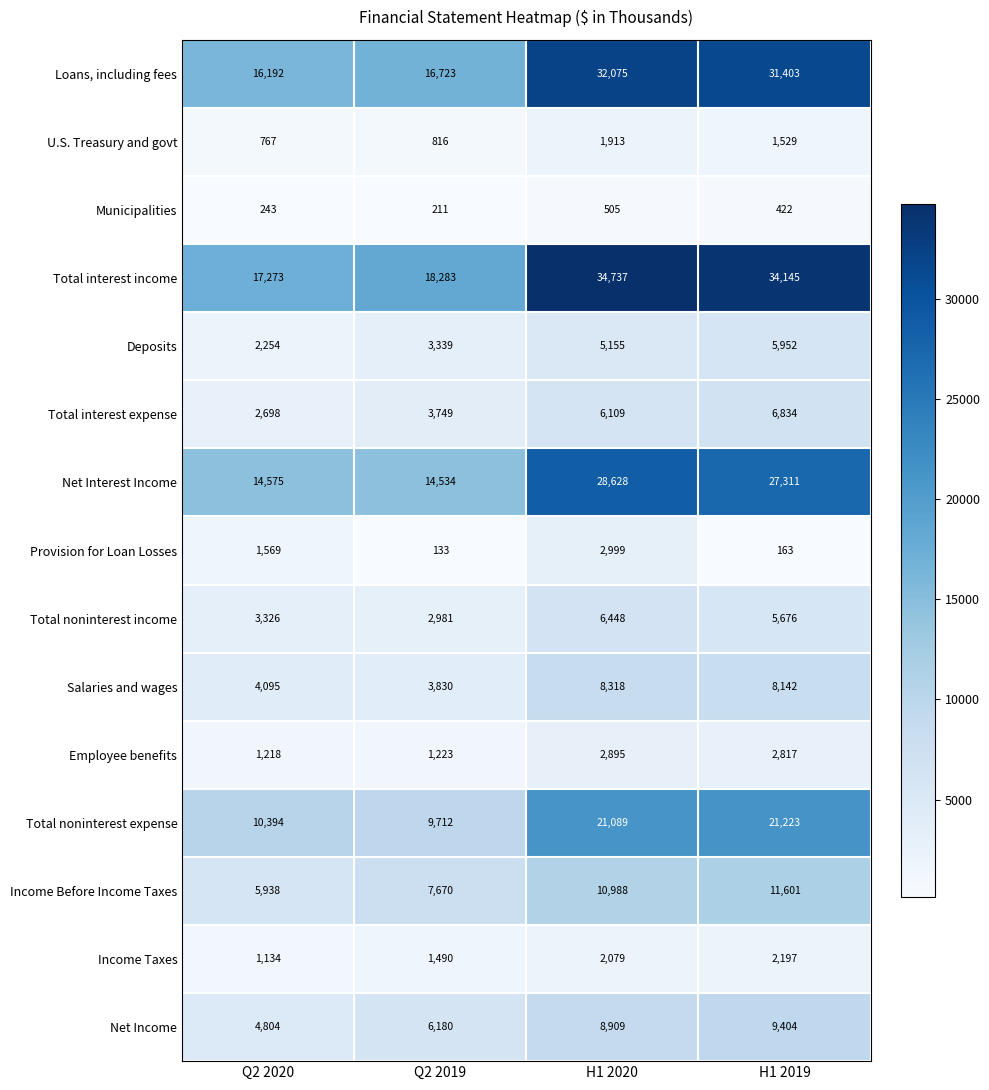

Is it true that Deposits equals 3339 at Q2 2019?

True